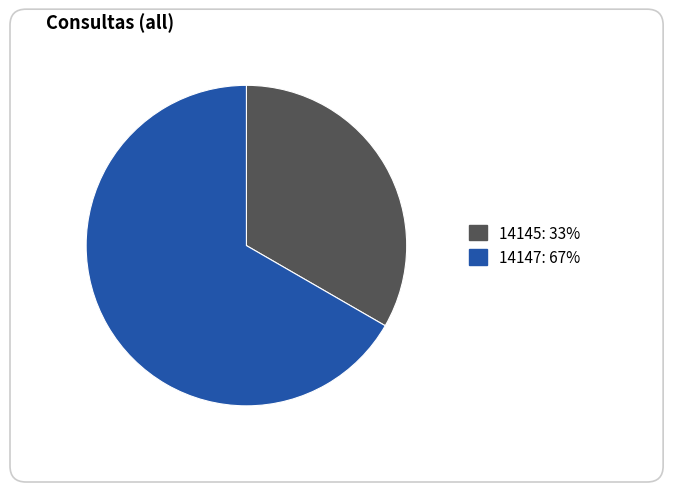

Rank the categories by value from highest to lowest.

14147, 14145